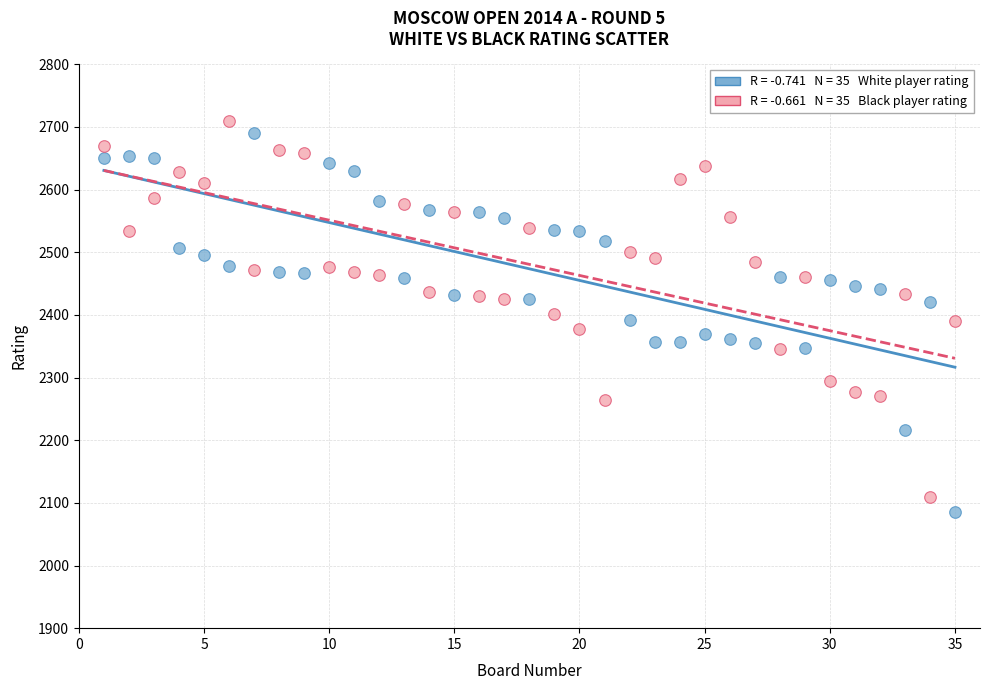

Across all data points, what is the range of Y values (max minus min)?

624